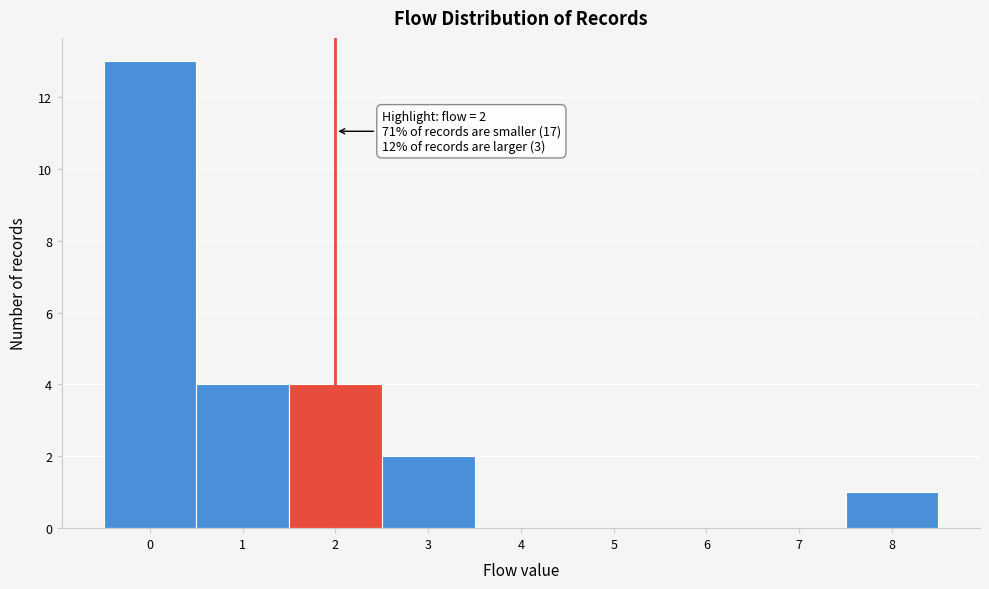

Over which range of the x-axis is the bar tallest?

-0.5 to 0.5